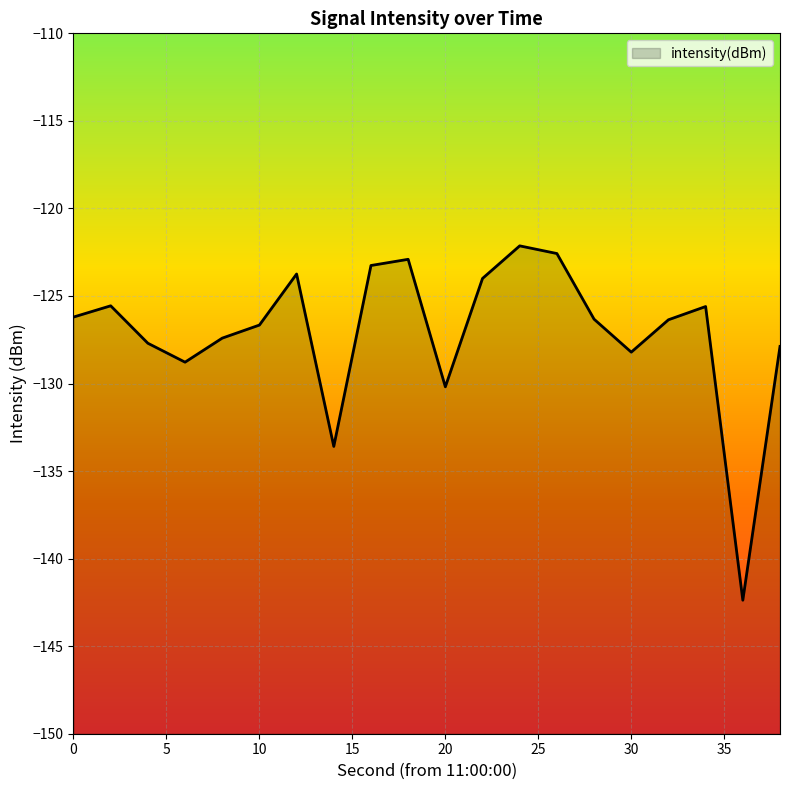

List the labels in order of value, smallest first.

36, 14, 20, 6, 30, 38, 4, 8, 10, 32, 28, 0, 34, 2, 22, 12, 16, 18, 26, 24